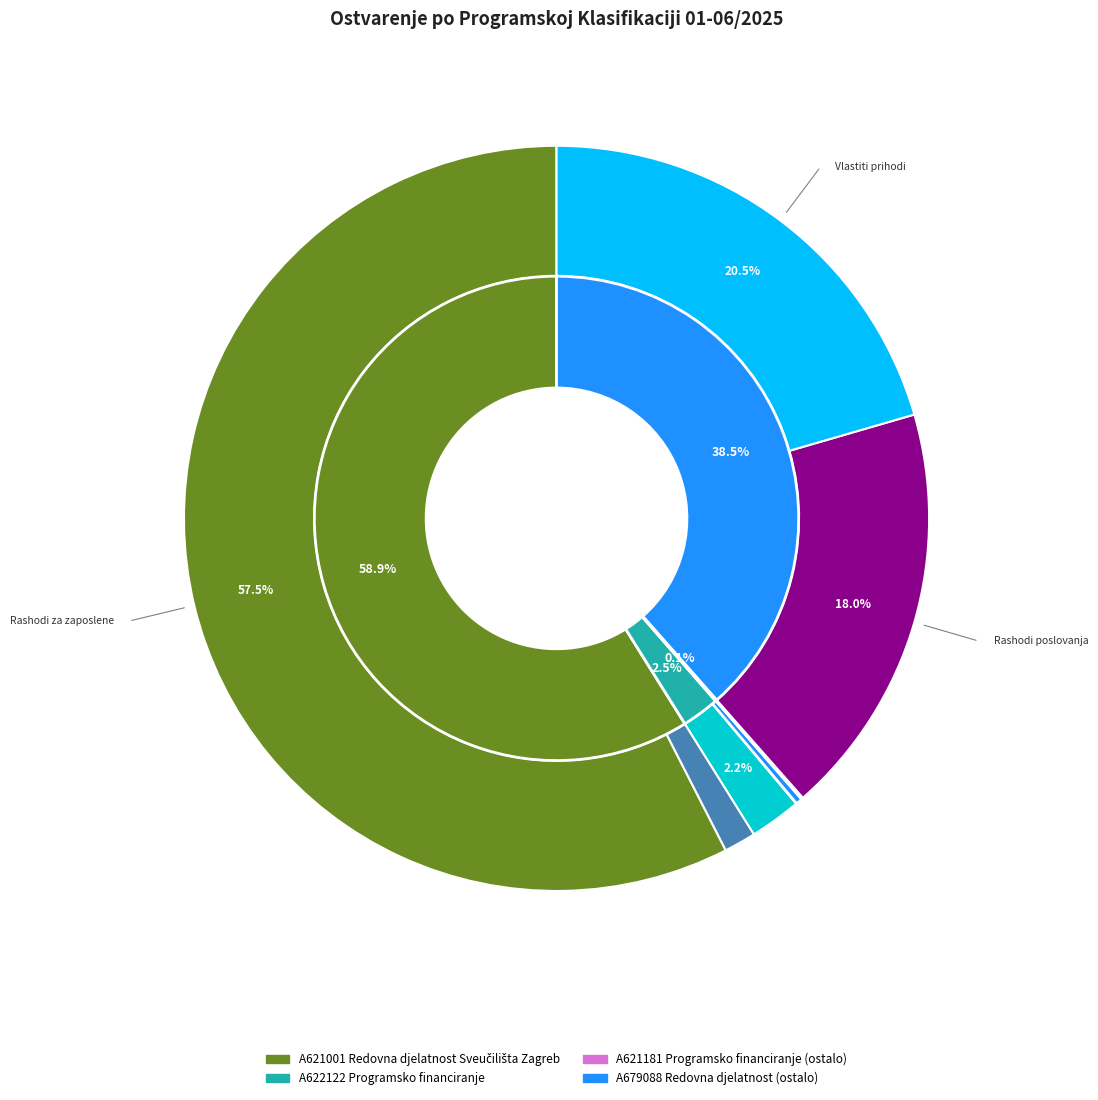

Do Rashodi za zaposlene (A621181) and Materijalni rashodi (A621001) together represent more than half of the pie?

No